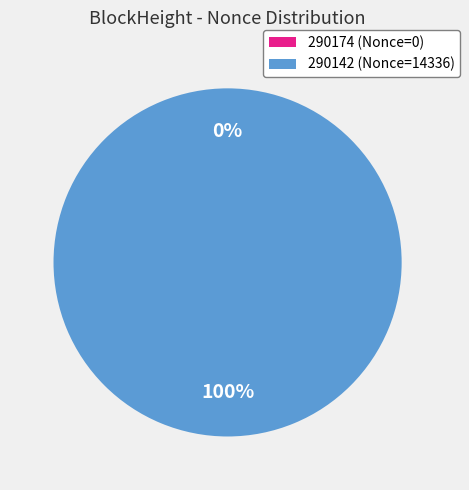

Which slice represents more than half of the pie?

290142